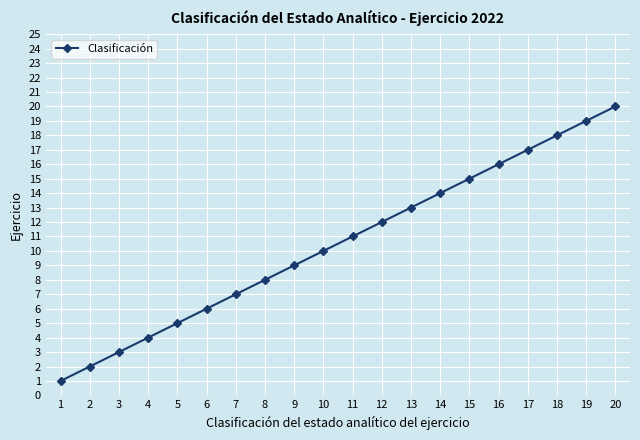

Rank the categories by value from lowest to highest.

1, 2, 3, 4, 5, 6, 7, 8, 9, 10, 11, 12, 13, 14, 15, 16, 17, 18, 19, 20